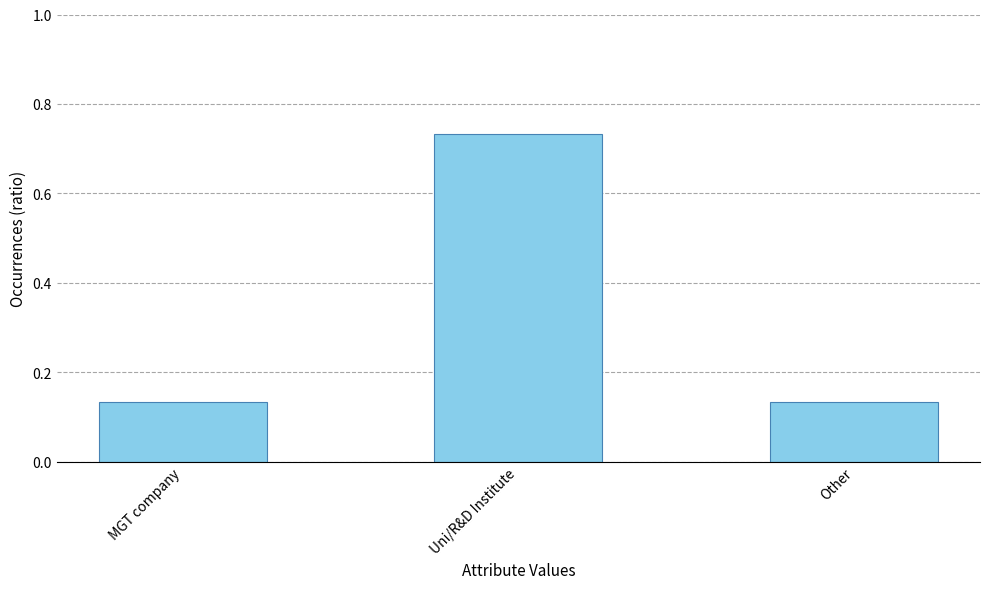

What is the change in value from MGT company to Uni/R&D Institute?

+0.6